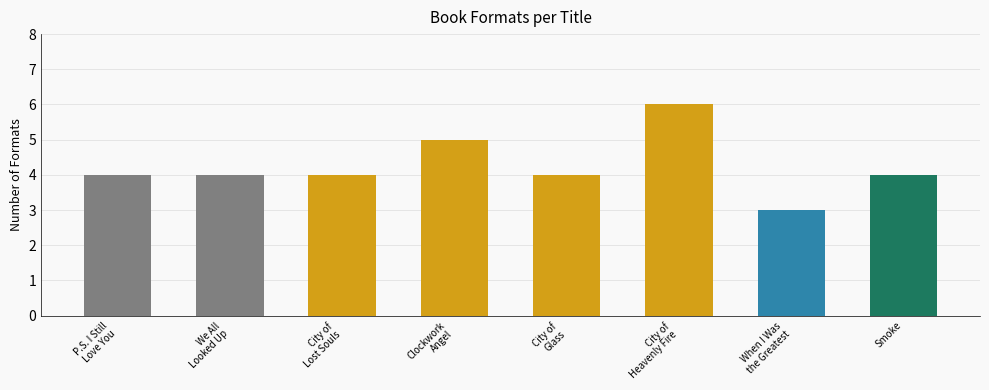

Count the number of data series in this chart.

1